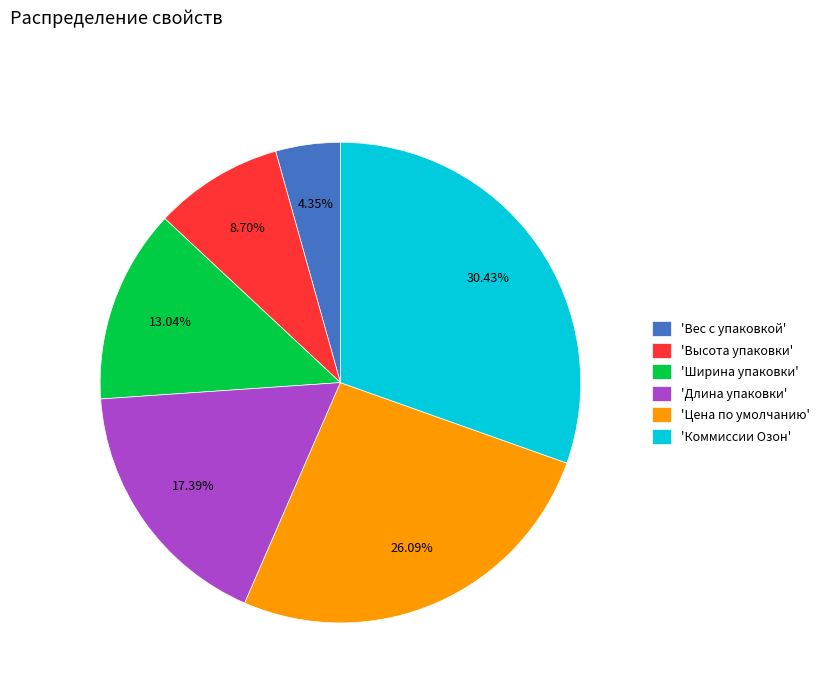

Does any single category account for the majority?

No